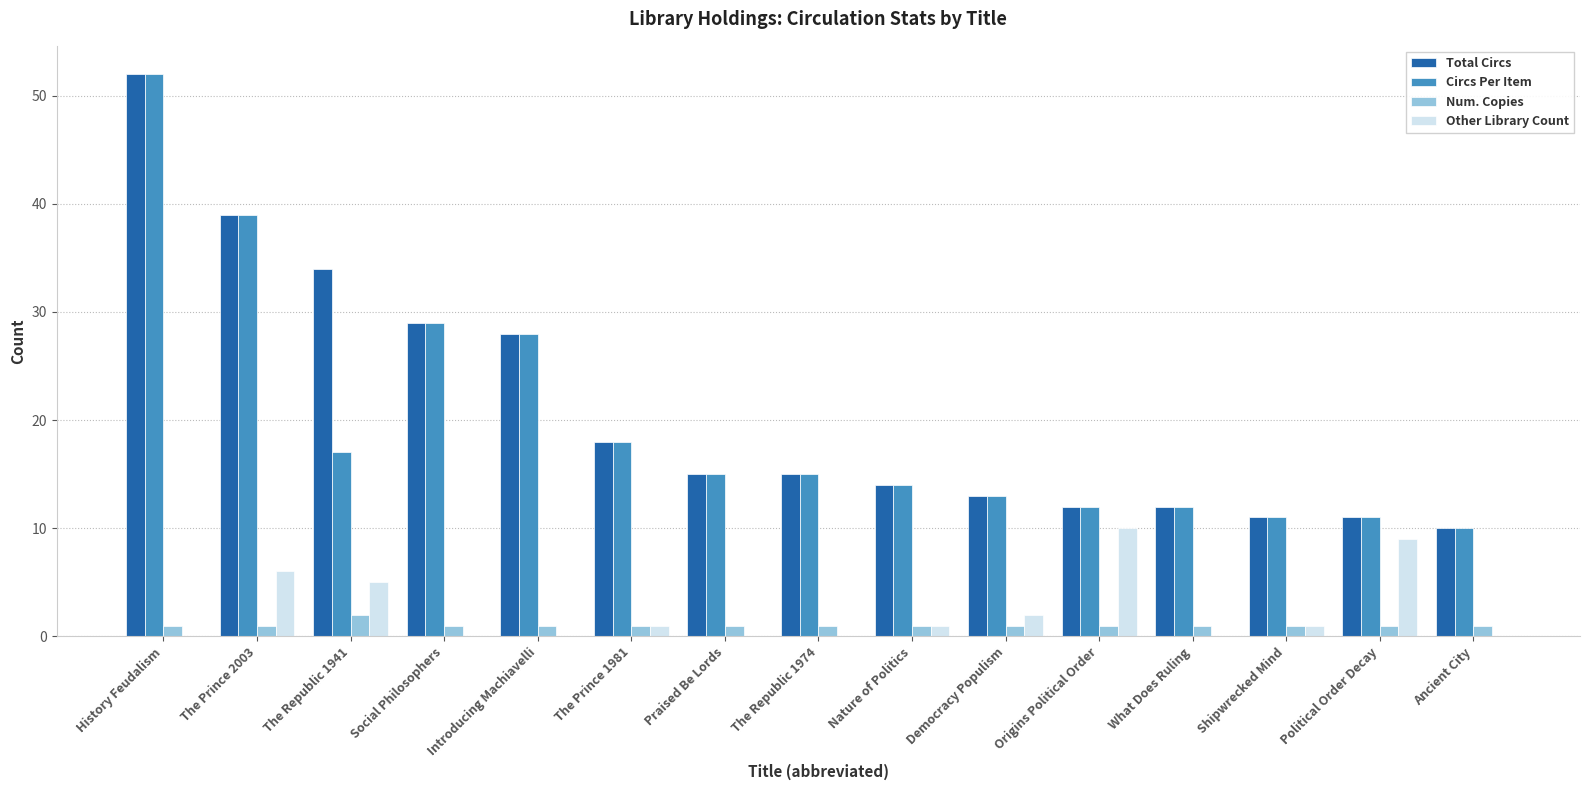

Which label corresponds to the largest value in the chart?

History Feudalism